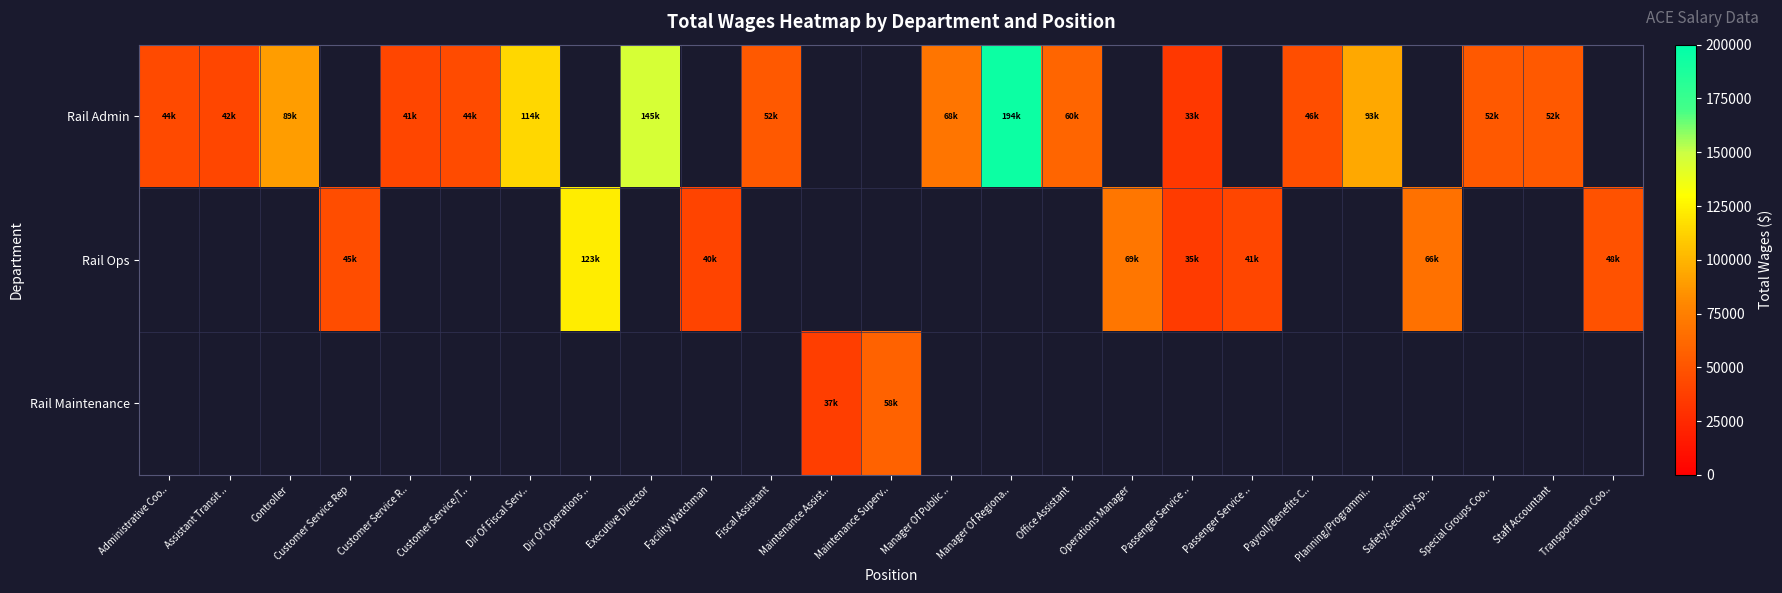

What is the difference between the maximum and minimum values in the row_0 series?

160792.0